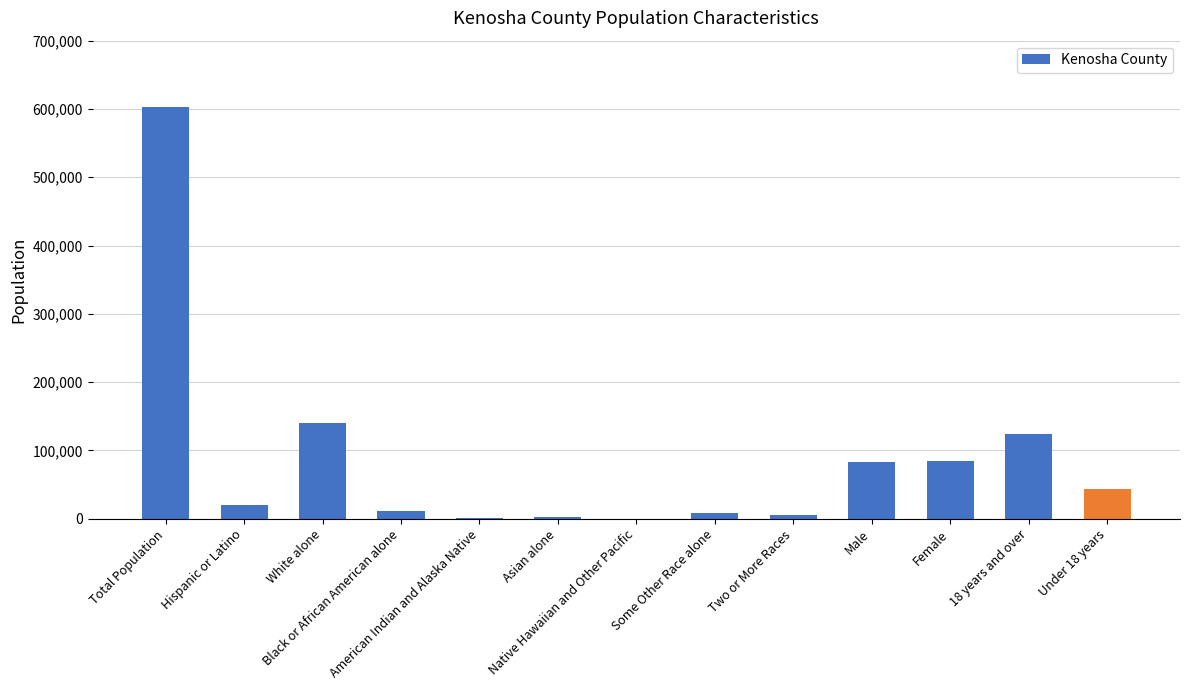

How many series are shown in this chart?

1